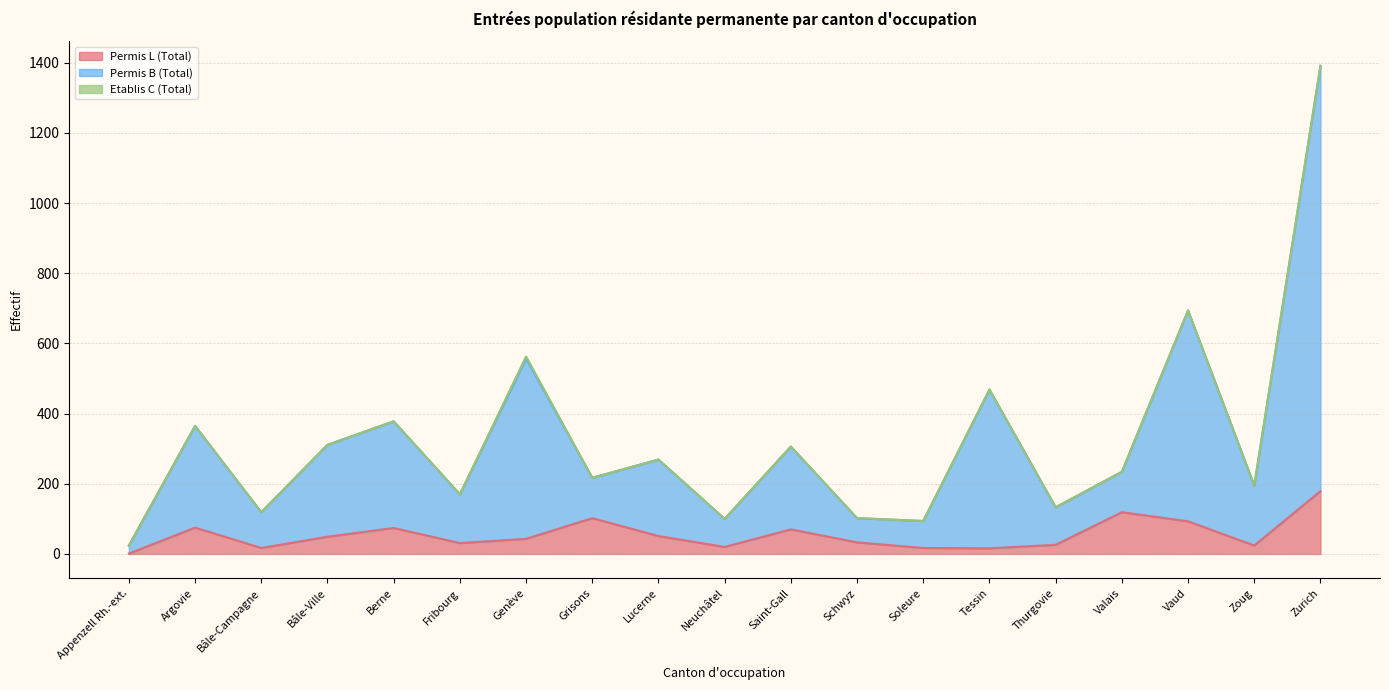

At which label does Permis L (Total) first exceed 43?

Argovie